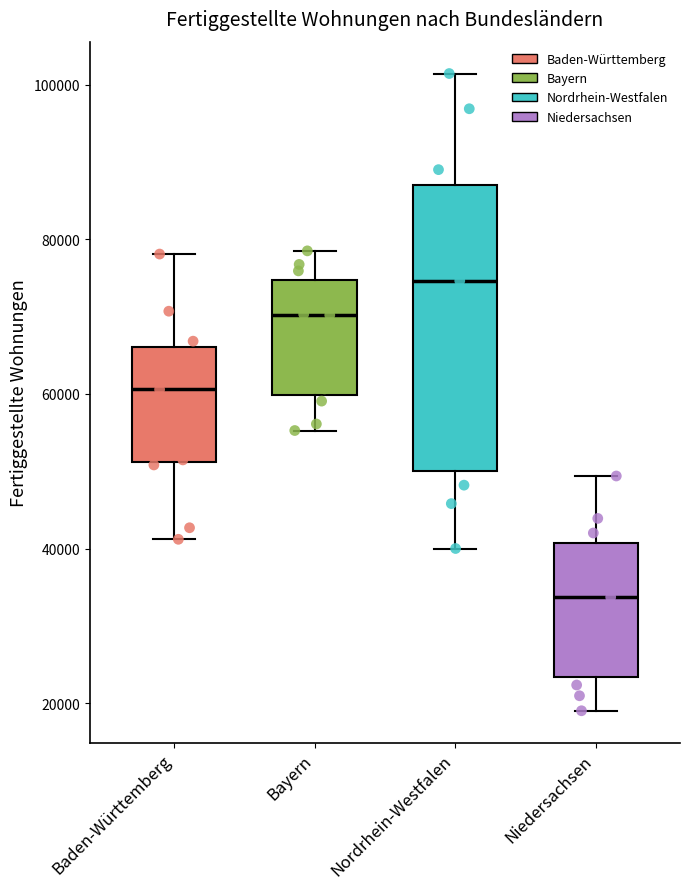

Comparing the boxes themselves (not the whiskers), which one is the tallest?

Nordrhein-Westfalen